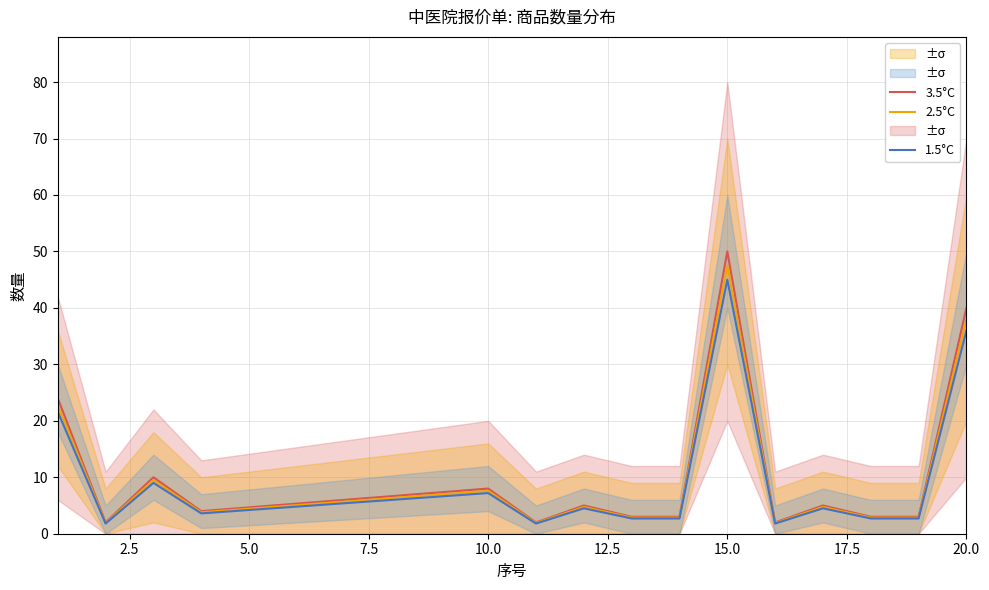

What is the maximum value for 2.5°C?

47.5